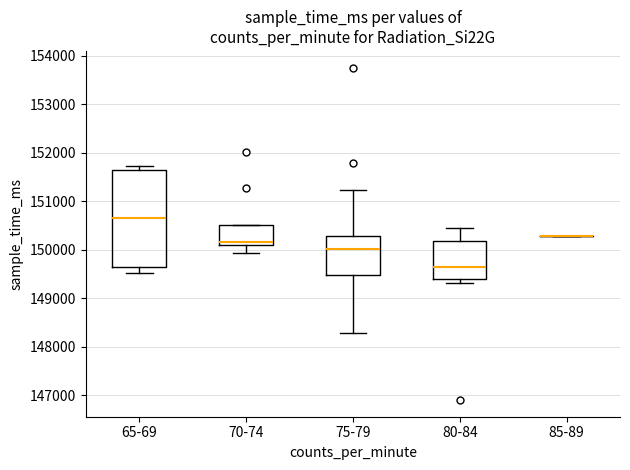

Comparing the boxes themselves (not the whiskers), which one is the tallest?

65-69